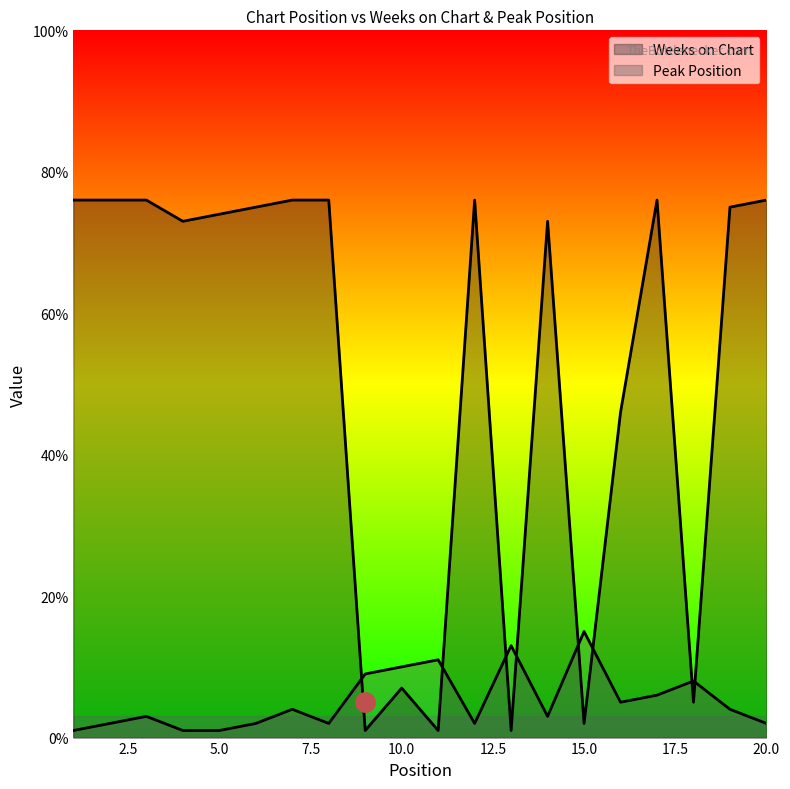

Reading left to right, what are all the values shown in this chart?

Weeks on Chart: 1=76	2=76	3=76	4=73	5=74	6=75	7=76	8=76	9=1	10=7	11=1	12=76	13=1	14=73	15=2	16=46	17=76	18=5	19=75	20=76
Peak Position: 1=1	2=2	3=3	4=1	5=1	6=2	7=4	8=2	9=9	10=10	11=11	12=2	13=13	14=3	15=15	16=5	17=6	18=8	19=4	20=2